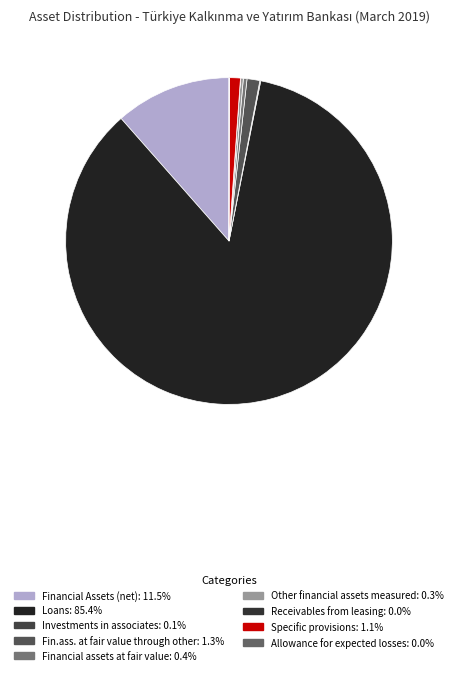

Is there any slice that represents more than half of the pie?

Yes